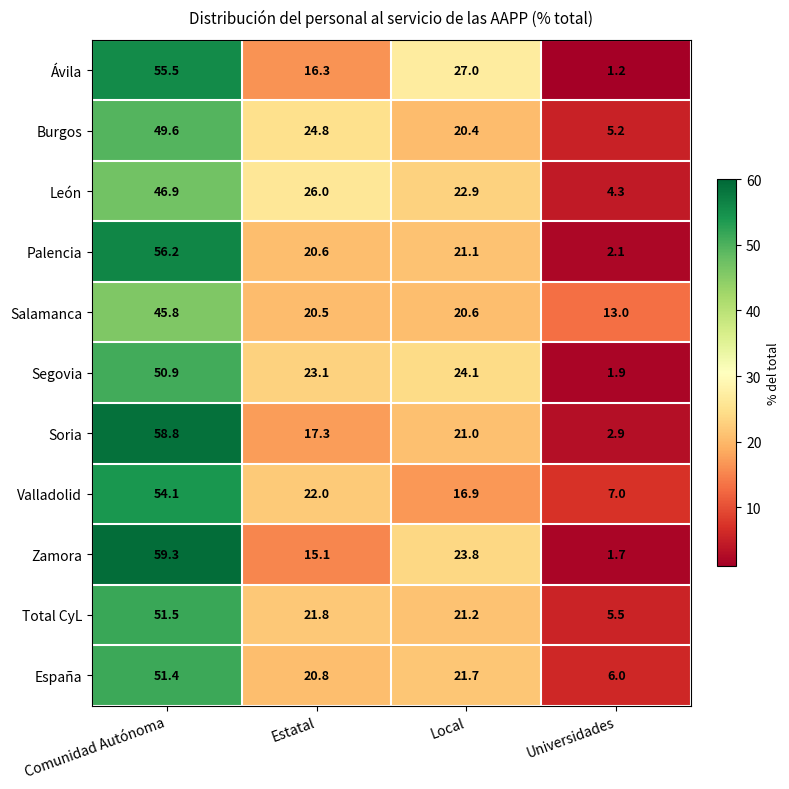

What is the spread (max minus min) of values at Local?

10.1